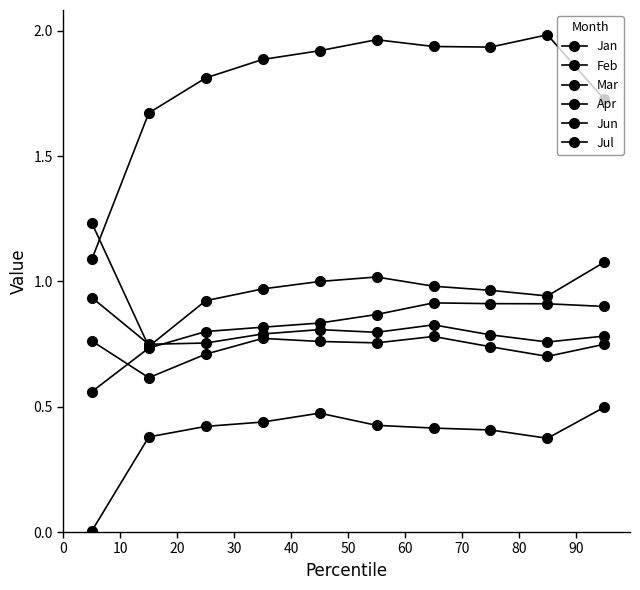

At how many categories does at least one series exceed 1?

10